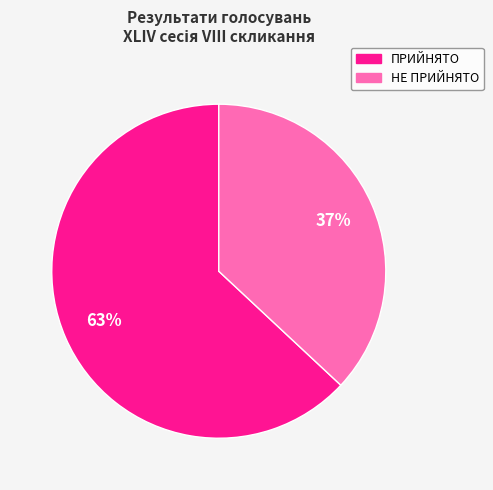

Do ПРИЙНЯТО and НЕ ПРИЙНЯТО together represent more than half of the pie?

Yes